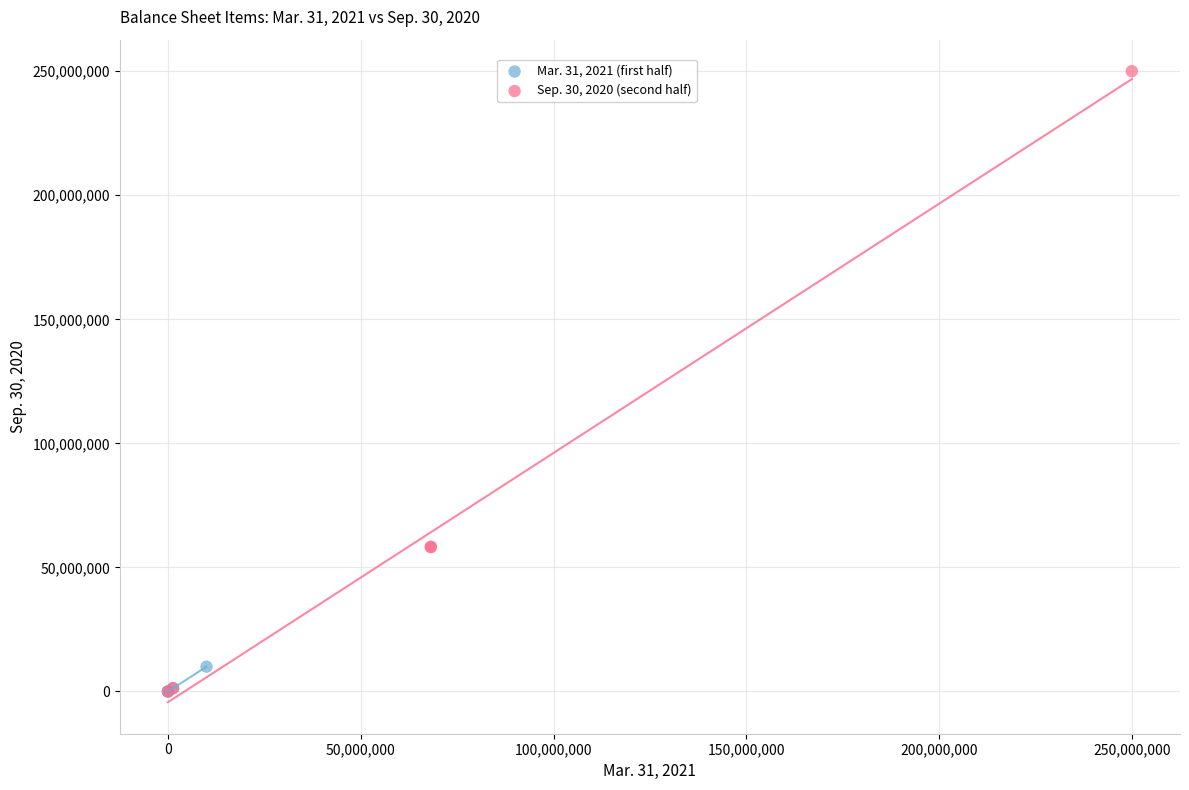

Which series reaches the maximum Y coordinate?

Sep. 30, 2020 (second half)